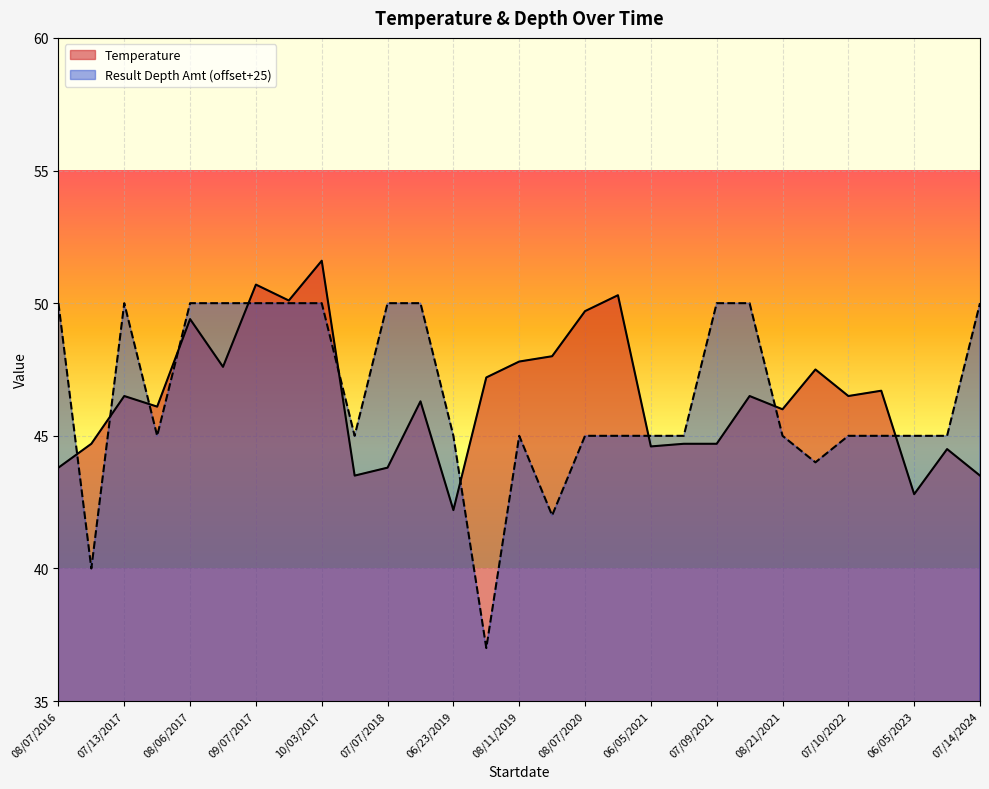

What is the label of the 19th point from the right?

07/07/2018